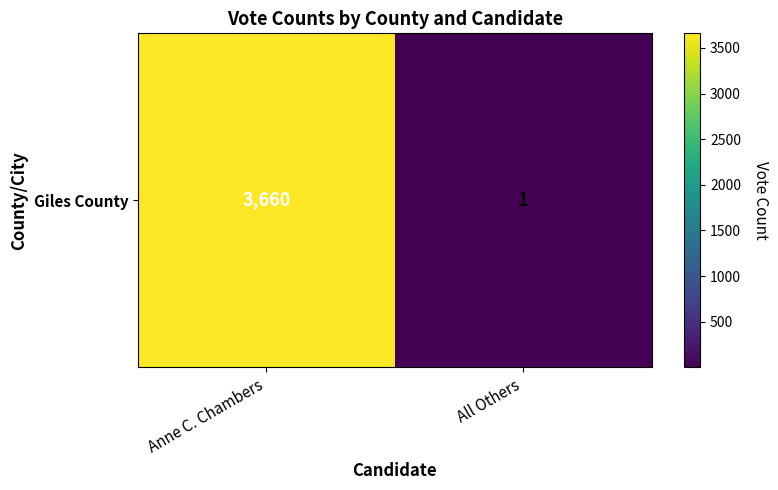

What is the greatest value displayed?

3660